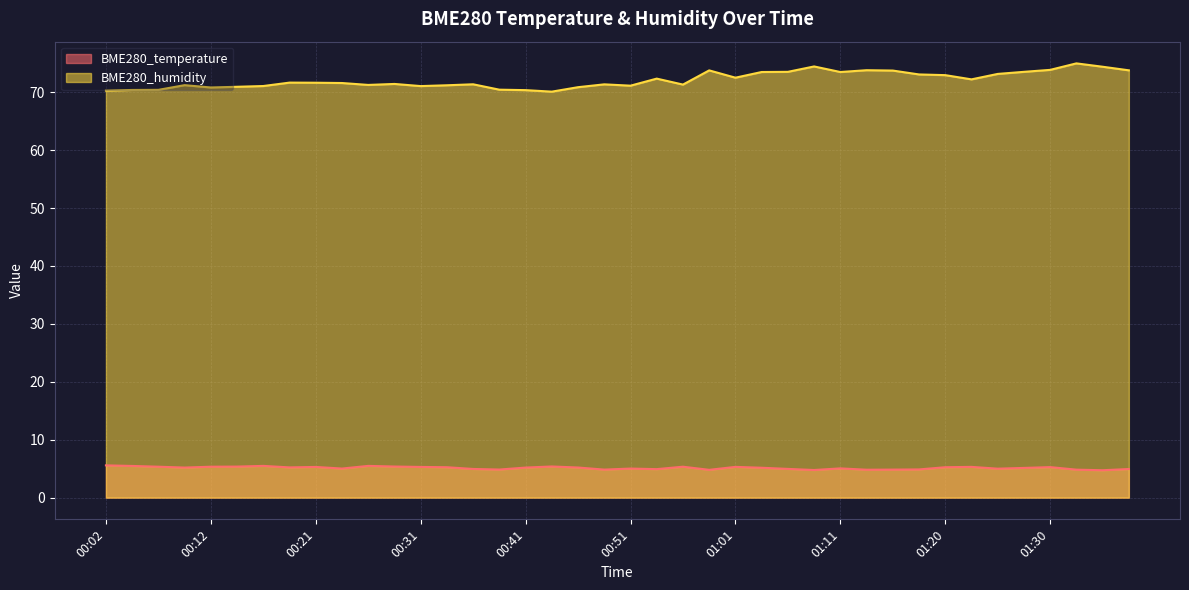

What is the minimum value shown in the chart?

4.7